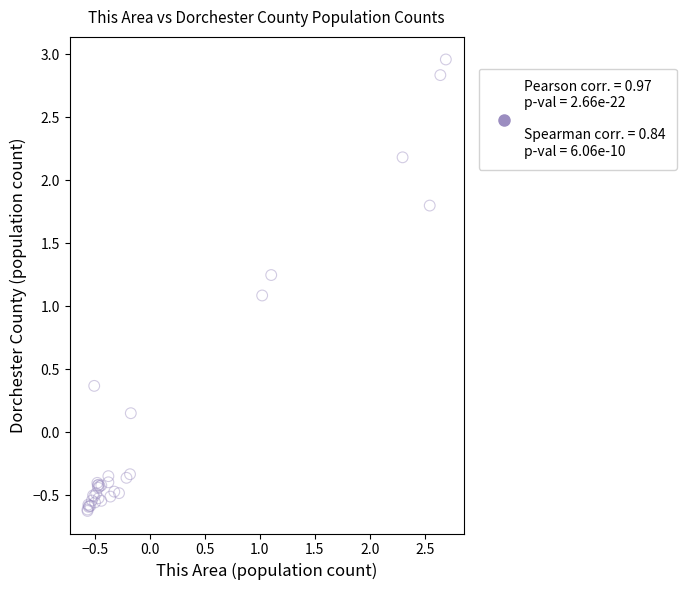

What Y value in the scatter plot is closest to 1?

1.1